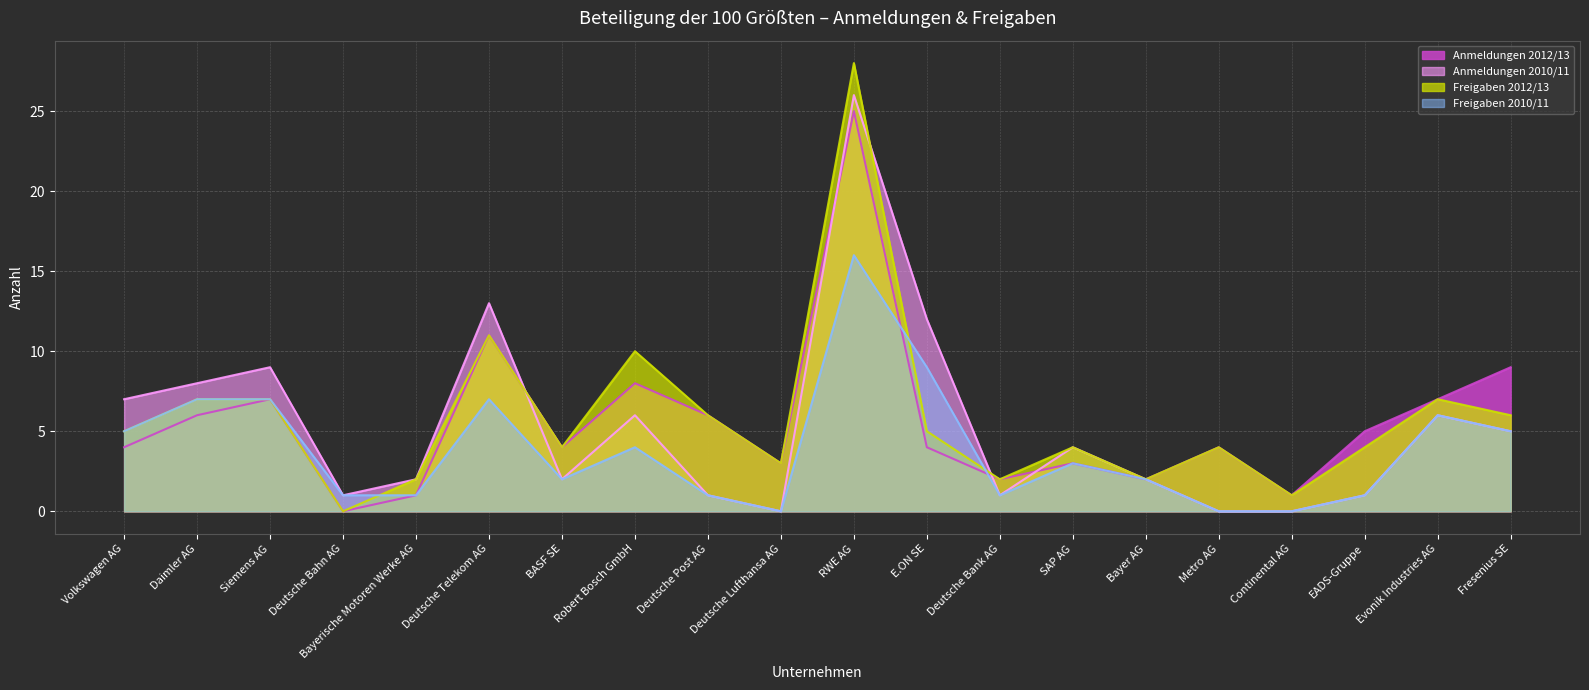

What are all the series names shown in the legend?

Anmeldungen 2012/13, Anmeldungen 2010/11, Freigaben 2012/13, Freigaben 2010/11